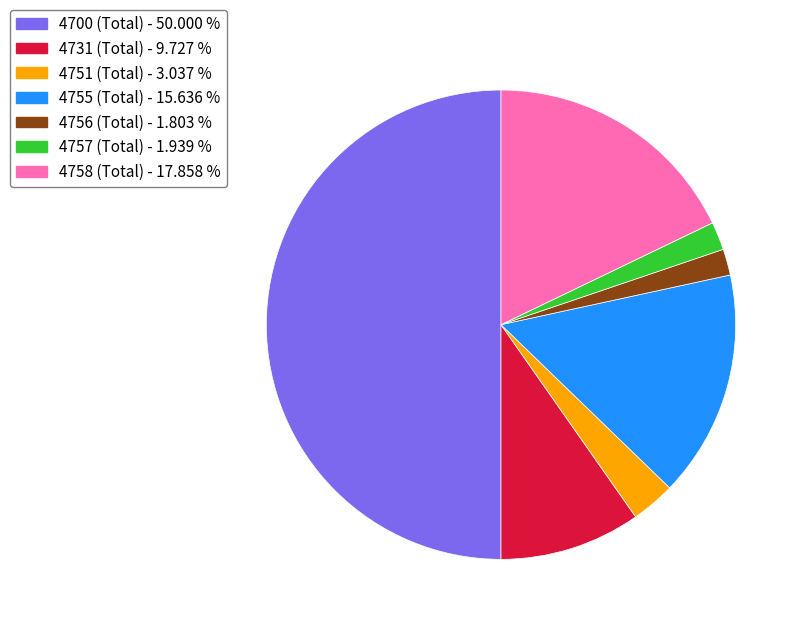

Which has a higher value, 4731 (Total) or 4755 (Total)?

4755 (Total)